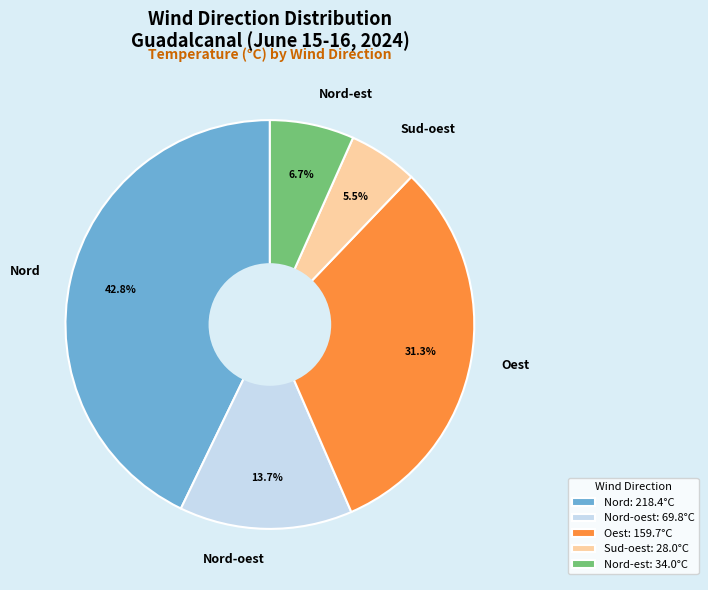

Do Sud-oest and Nord-est together represent more than half of the pie?

No